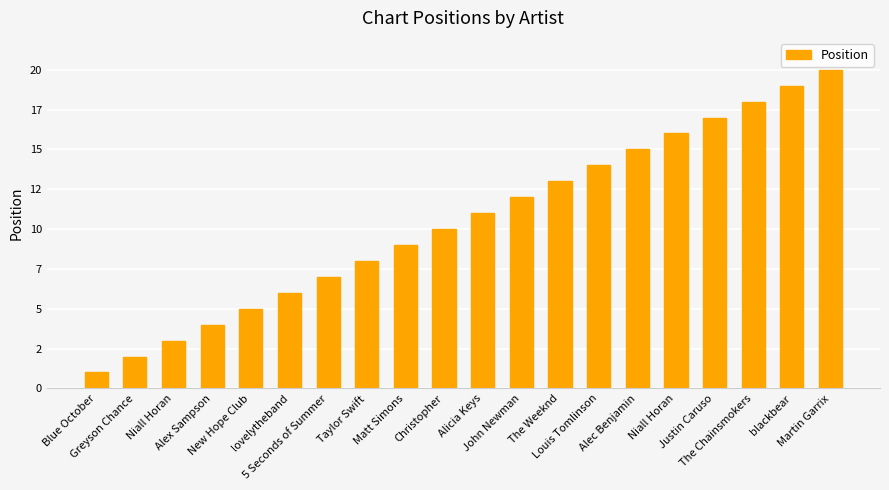

Are the bars horizontal?

No